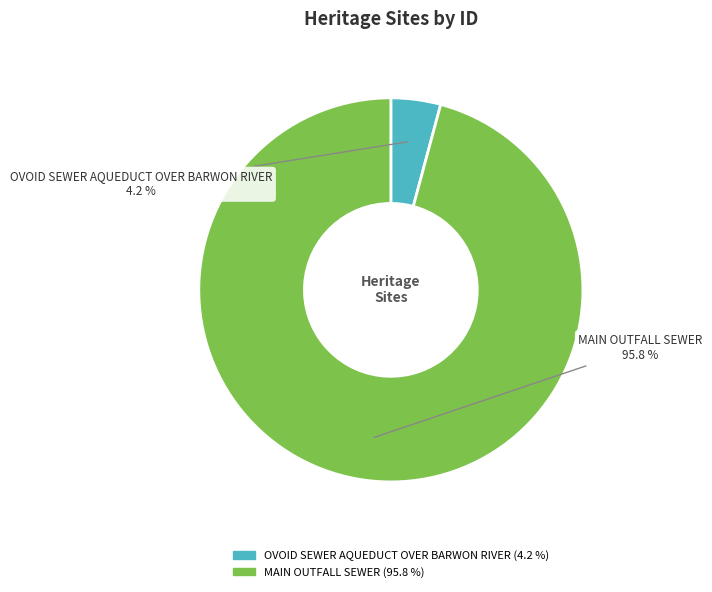

To the nearest percent, what is the combined percentage of MAIN OUTFALL SEWER and OVOID SEWER AQUEDUCT OVER BARWON RIVER?

100%